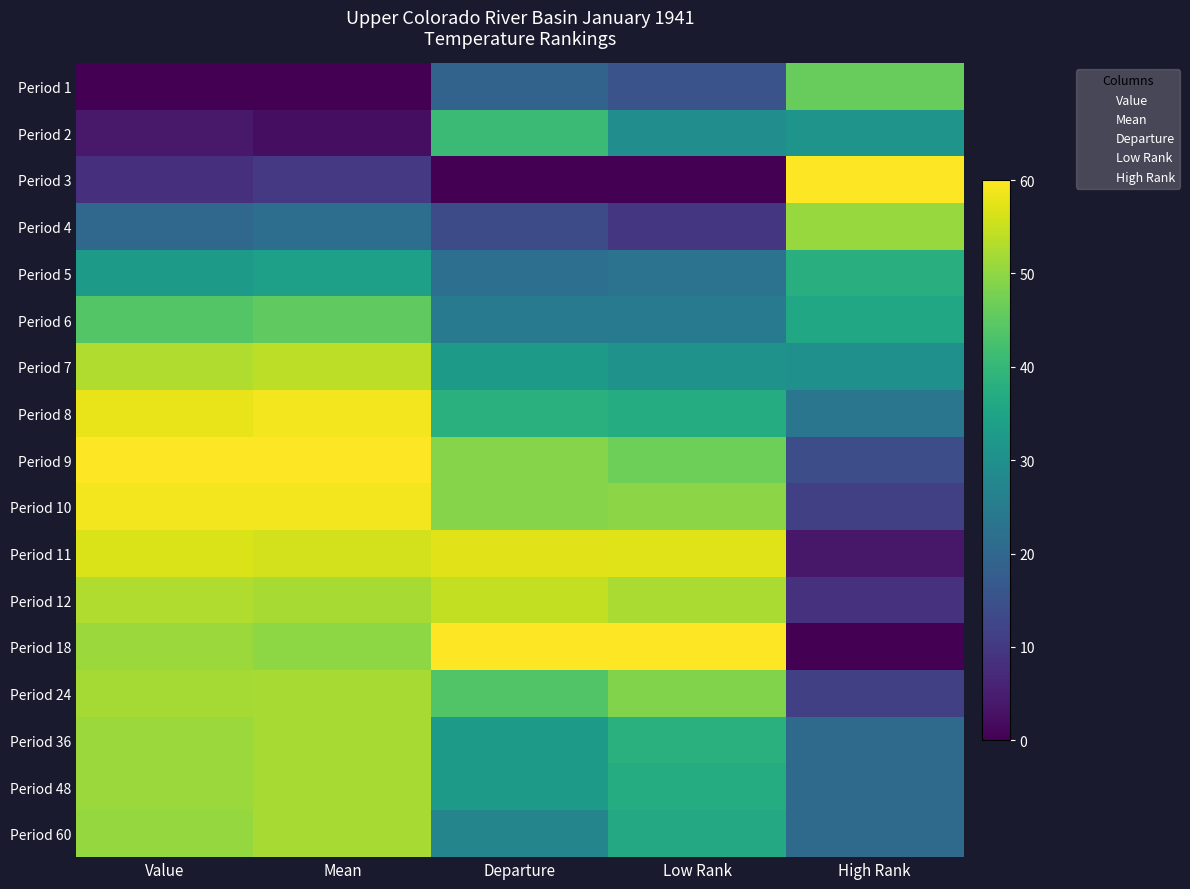

Reading left to right, list all the values displayed in this chart.

Period 1: Value=0.0	Mean=0.0	Departure=19.1	Low Rank=15.2	High Rank=45.9
Period 2: Value=4.0	Mean=2.3	Departure=40.9	Low Rank=29.5	High Rank=30.9
Period 3: Value=8.1	Mean=10.0	Departure=0.0	Low Rank=0.0	High Rank=60.0
Period 4: Value=20.4	Mean=21.7	Departure=13.6	Low Rank=9.5	High Rank=50.6
Period 5: Value=32.7	Mean=33.9	Departure=21.8	Low Rank=22.9	High Rank=37.5
Period 6: Value=43.9	Mean=45.3	Departure=24.5	Low Rank=24.8	High Rank=35.6
Period 7: Value=52.8	Mean=53.9	Departure=32.7	Low Rank=30.5	High Rank=30.0
Period 8: Value=58.0	Mean=58.8	Departure=38.2	Low Rank=37.1	High Rank=23.4
Period 9: Value=60.0	Mean=60.0	Departure=49.1	Low Rank=46.7	High Rank=14.1
Period 10: Value=58.9	Mean=58.8	Departure=49.1	Low Rank=49.5	High Rank=11.2
Period 11: Value=56.6	Mean=55.8	Departure=57.3	Low Rank=57.1	High Rank=3.8
Period 12: Value=52.8	Mean=52.1	Departure=54.5	Low Rank=52.4	High Rank=8.4
Period 18: Value=51.0	Mean=49.7	Departure=60.0	Low Rank=60.0	High Rank=0.0
Period 24: Value=51.9	Mean=52.1	Departure=43.6	Low Rank=48.6	High Rank=11.2
Period 36: Value=51.0	Mean=52.1	Departure=32.7	Low Rank=38.1	High Rank=20.6
Period 48: Value=51.0	Mean=52.1	Departure=32.7	Low Rank=37.1	High Rank=20.6
Period 60: Value=50.6	Mean=52.1	Departure=27.3	Low Rank=36.2	High Rank=20.6